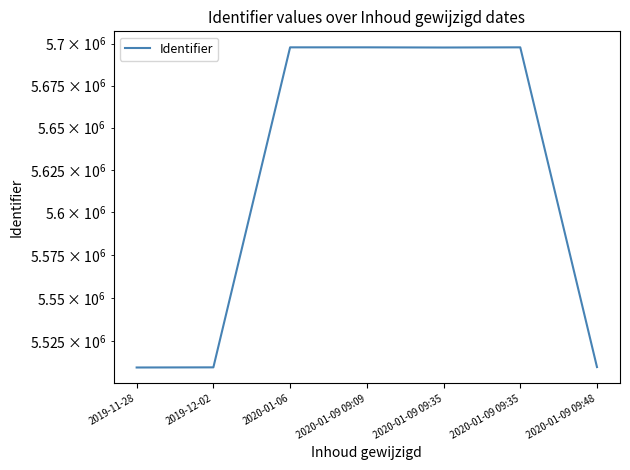

What is the label of the 1st point from the right?

2020-01-09 09:48